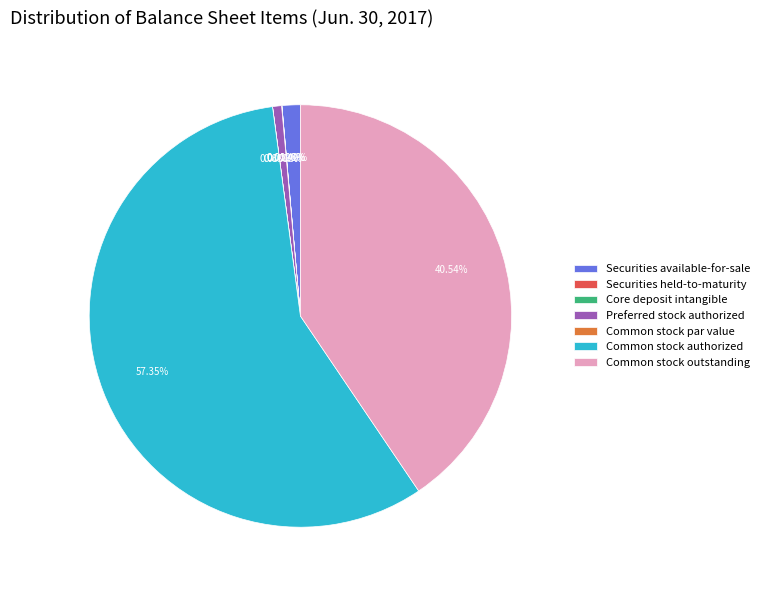

What is the largest slice in the pie chart?

Common stock authorized